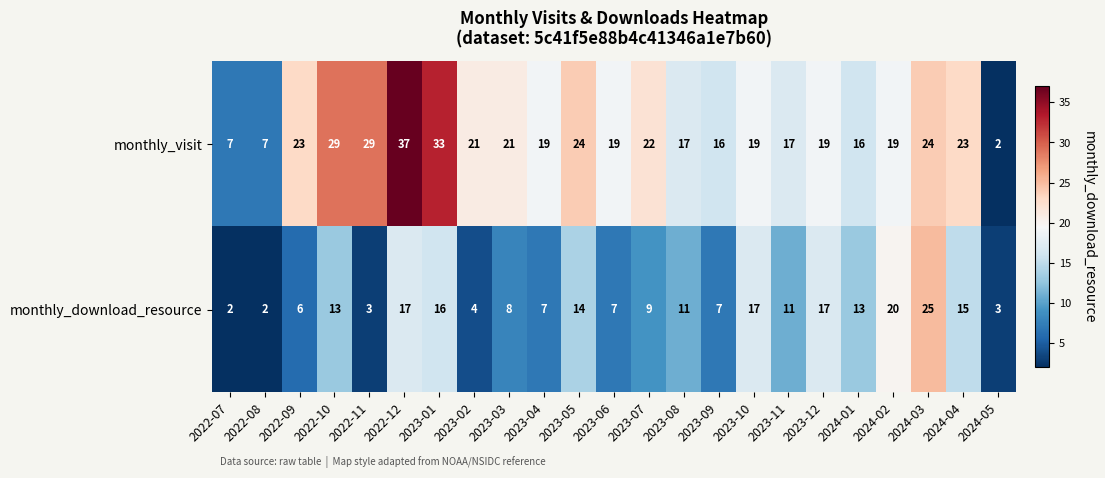

Between 2023-05 and 2023-09, which series saw the biggest shift?

monthly_visit